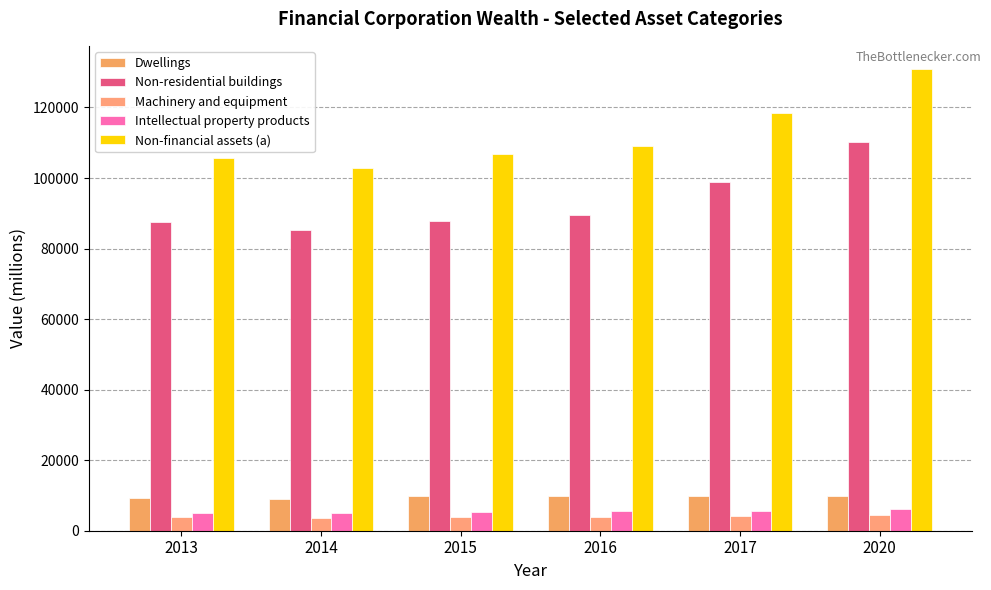

Is the value of Intellectual property products at 2016 greater than the value of Machinery and equipment at 2020?

Yes